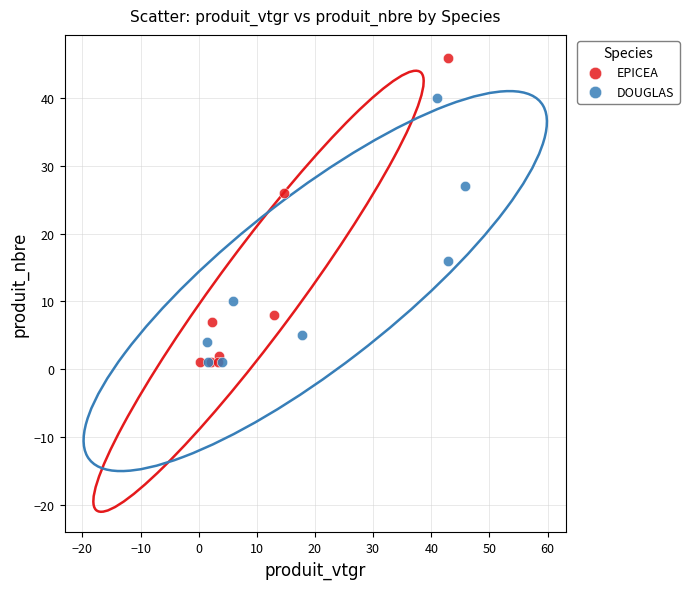

Which series contains the highest Y value?

EPICEA